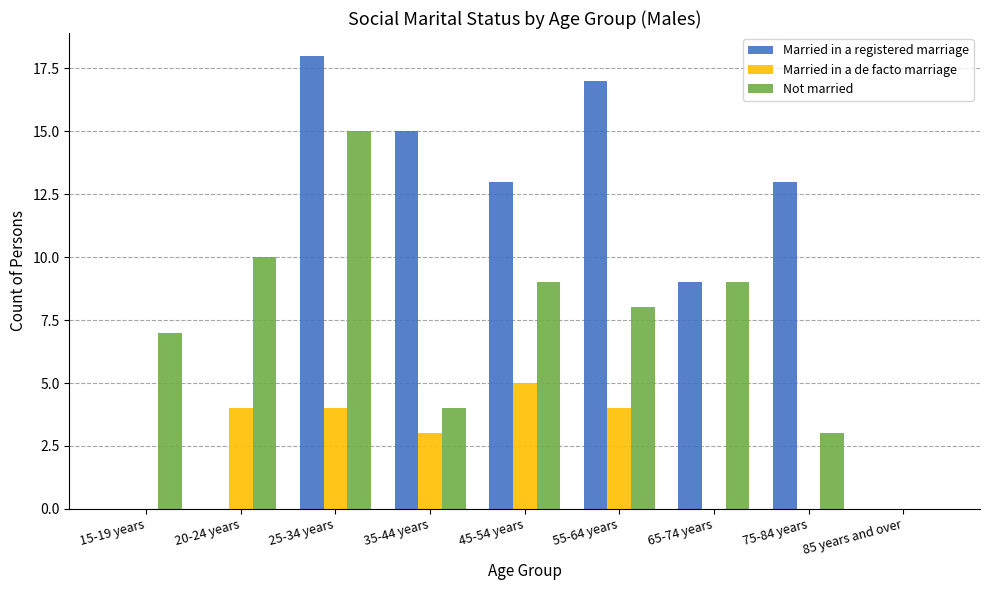

Does the chart contain stacked bars?

No